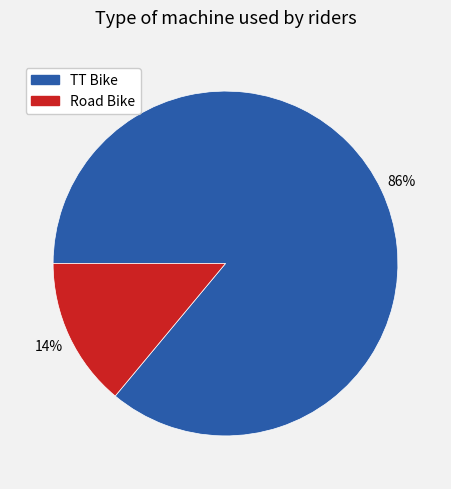

Between TT Bike and Road Bike, which is larger?

TT Bike